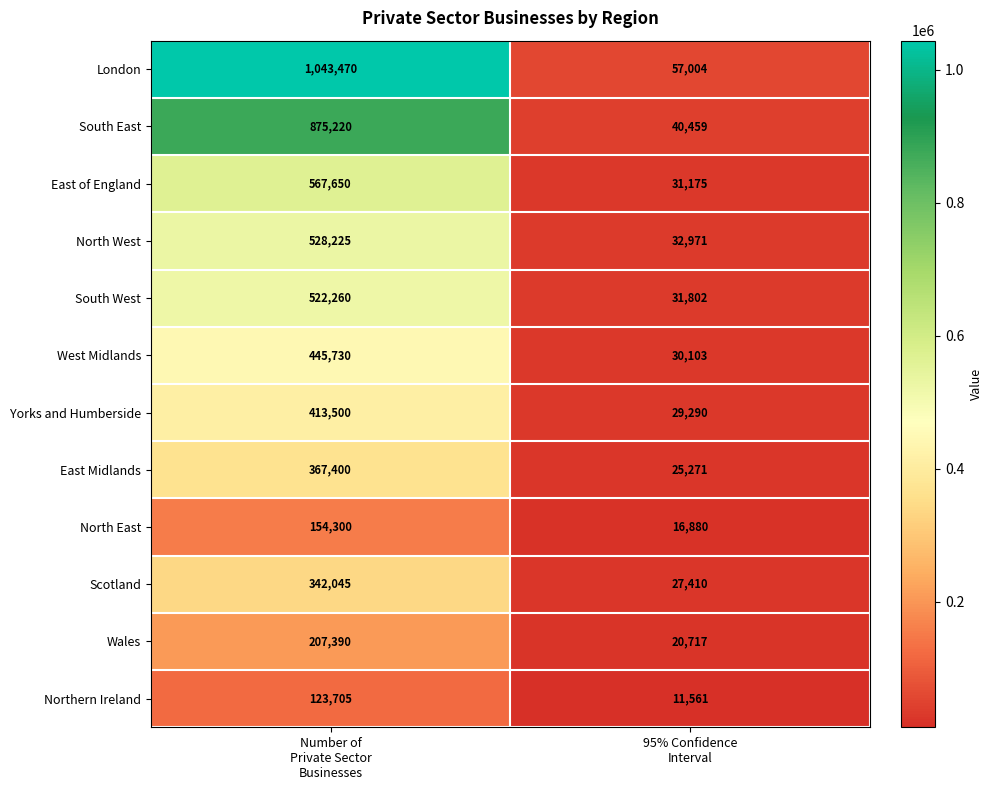

What is the greatest value displayed?

1043470